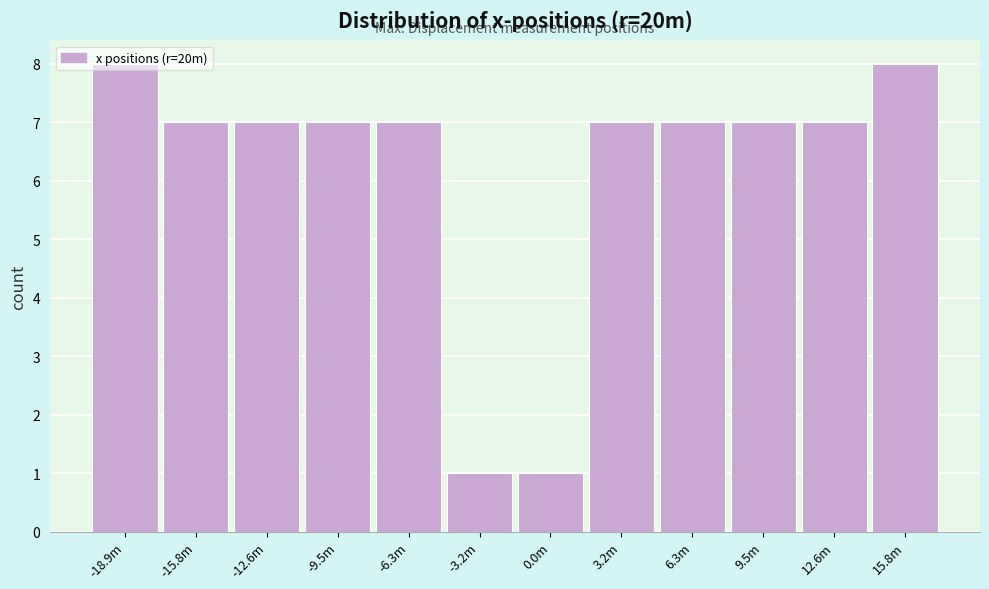

Is it true that the value at 15.8m is 2?

False